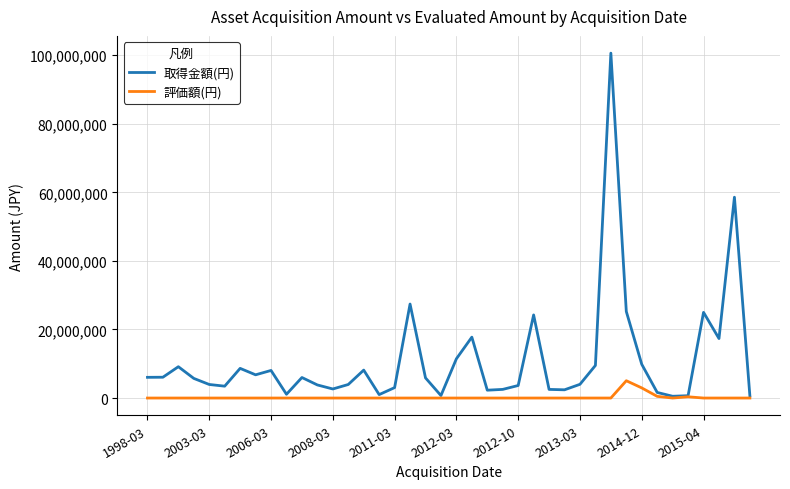

Which series has the largest total across all categories?

取得金額(円)